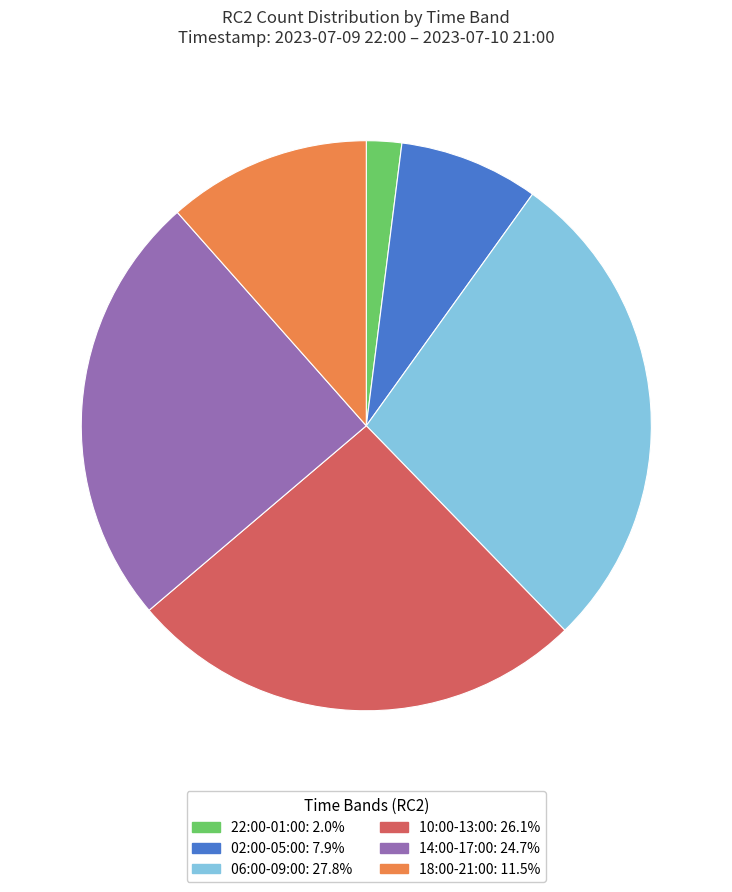

Approximately how many times larger is the value at 02:00-05:00: 7.9% compared to 06:00-09:00: 27.8%?

0.3